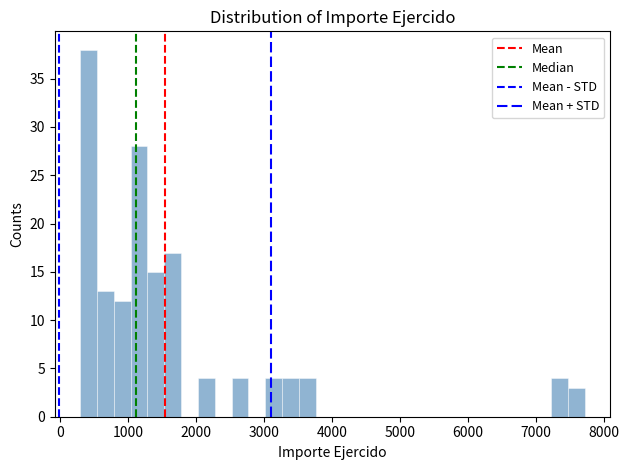

Read against the x-axis, roughly where is the centre of the tallest bar?

400